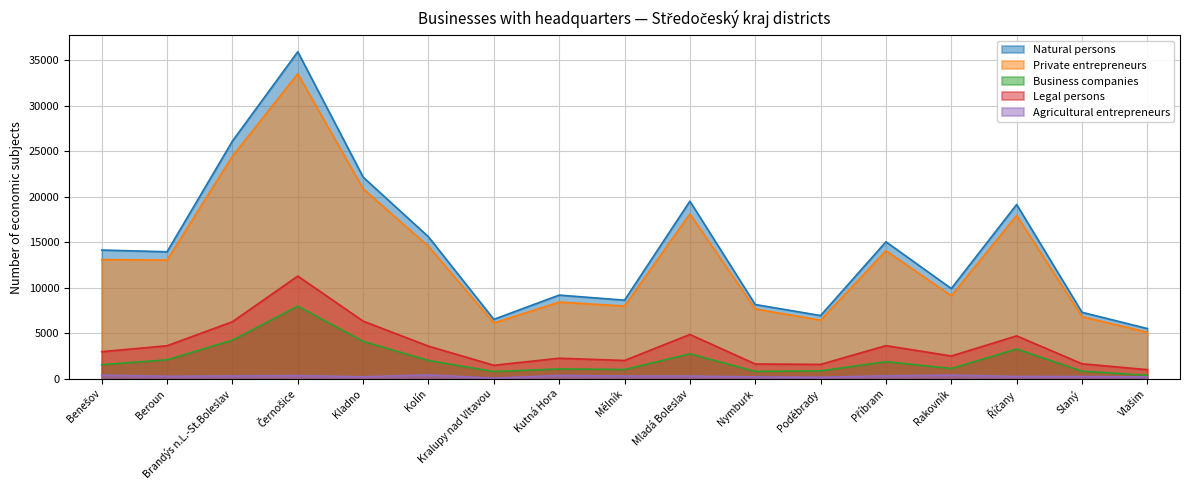

Reading right to left, extract all data points from this chart.

Natural persons: Vlašim=5525	Slaný=7311	Říčany=19148	Rakovník=9918	Příbram=15053	Poděbrady=6952	Nymburk=8165	Mladá Boleslav=19511	Mělník=8640	Kutná Hora=9199	Kralupy nad Vltavou=6535	Kolín=15595	Kladno=22154	Černošice=35918	Brandýs n.L.-St.Boleslav=26115	Beroun=13956	Benešov=14147
Private entrepreneurs: Vlašim=5127	Slaný=6828	Říčany=17942	Rakovník=9125	Příbram=14071	Poděbrady=6445	Nymburk=7678	Mladá Boleslav=18110	Mělník=7997	Kutná Hora=8430	Kralupy nad Vltavou=6137	Kolín=14548	Kladno=20875	Černošice=33505	Brandýs n.L.-St.Boleslav=24447	Beroun=13049	Benešov=13098
Business companies: Vlašim=389	Slaný=849	Říčany=3282	Rakovník=1142	Příbram=1893	Poděbrady=880	Nymburk=822	Mladá Boleslav=2751	Mělník=1026	Kutná Hora=1089	Kralupy nad Vltavou=804	Kolín=2021	Kladno=4115	Černošice=7983	Brandýs n.L.-St.Boleslav=4249	Beroun=2096	Benešov=1561
Legal persons: Vlašim=1009	Slaný=1657	Říčany=4721	Rakovník=2512	Příbram=3650	Poděbrady=1589	Nymburk=1634	Mladá Boleslav=4877	Mělník=2020	Kutná Hora=2266	Kralupy nad Vltavou=1492	Kolín=3594	Kladno=6340	Černošice=11288	Brandýs n.L.-St.Boleslav=6276	Beroun=3639	Benešov=2984
Agricultural entrepreneurs: Vlašim=217	Slaný=255	Říčany=261	Rakovník=410	Příbram=328	Poděbrady=178	Nymburk=213	Mladá Boleslav=306	Mělník=310	Kutná Hora=375	Kralupy nad Vltavou=75	Kolín=432	Kladno=230	Černošice=357	Brandýs n.L.-St.Boleslav=316	Beroun=279	Benešov=410